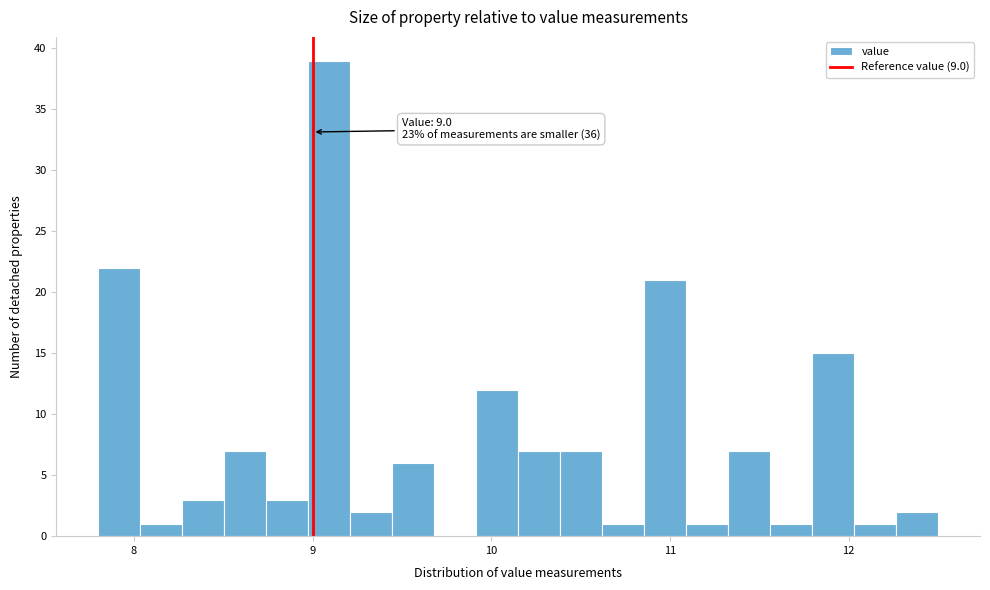

Around what value on the x-axis is the tallest bar? Give the approximate position of its centre, as read against the axis.

9.1